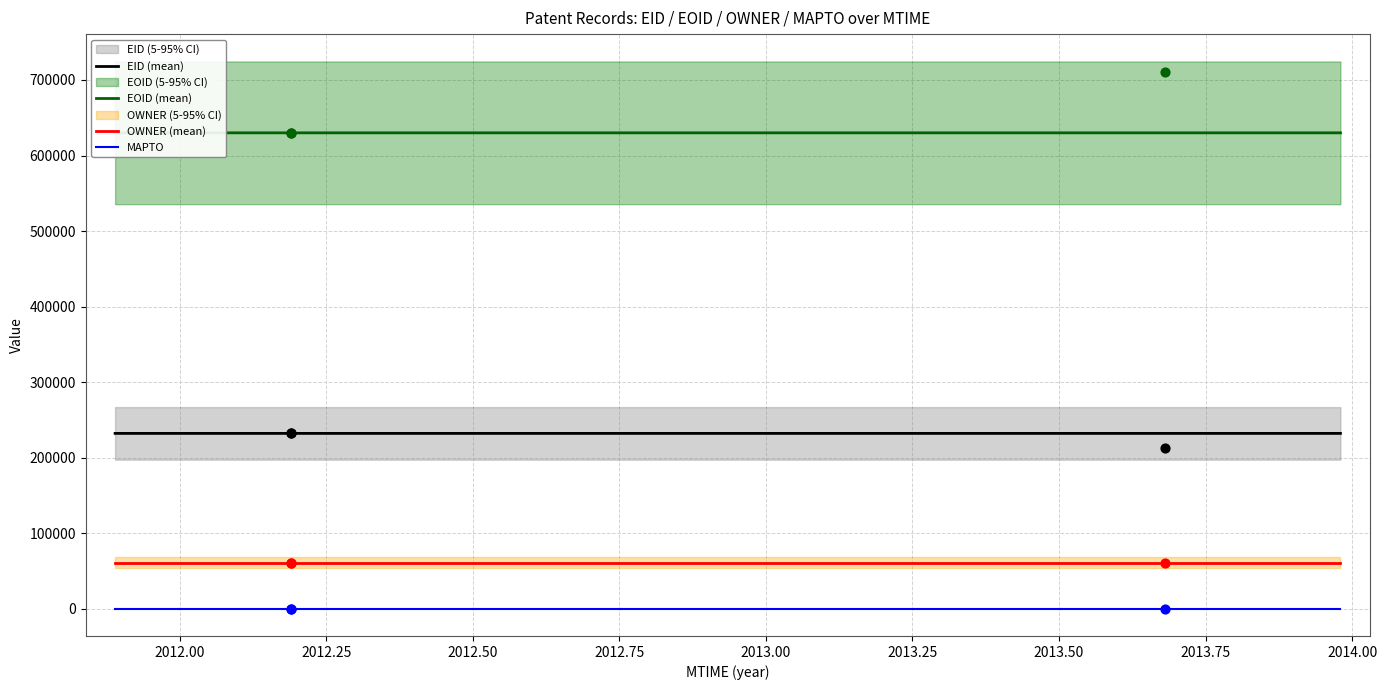

Is the value of EOID at 2012-03-09 greater than the value of EID at 2012-03-09?

Yes